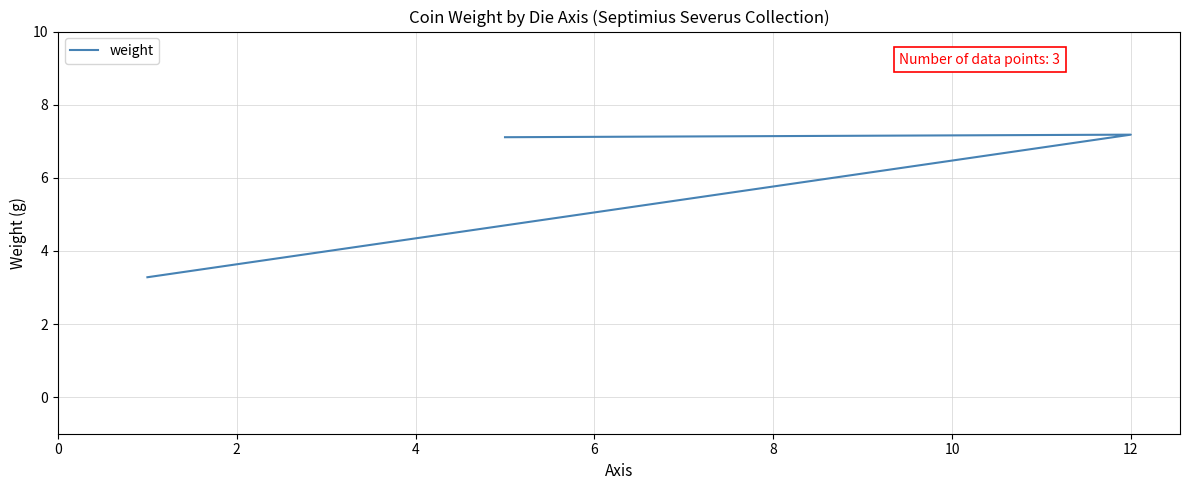

Reading left to right, transcribe all the data shown in this chart.

3.3	7.2	7.1